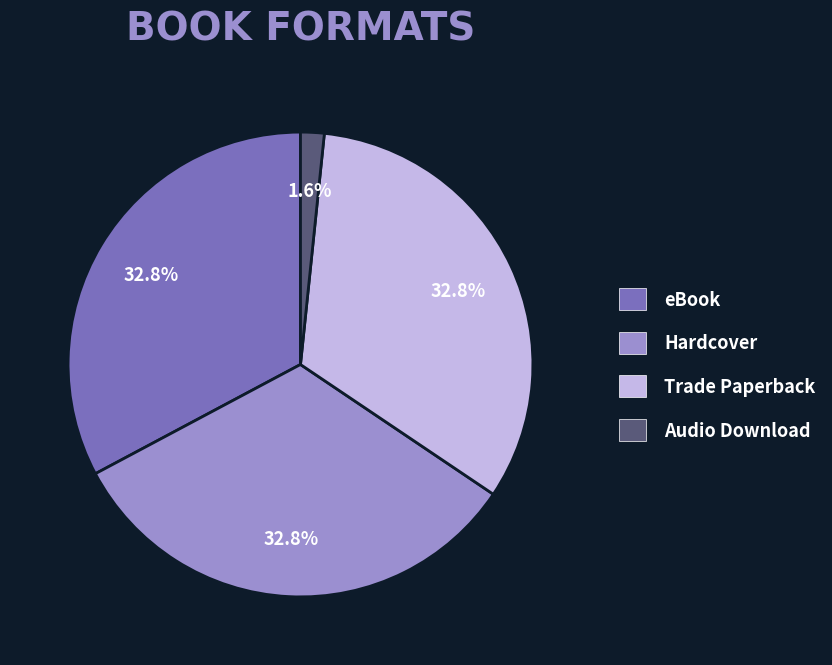

Do Trade Paperback and Hardcover together represent more than half of the pie?

Yes